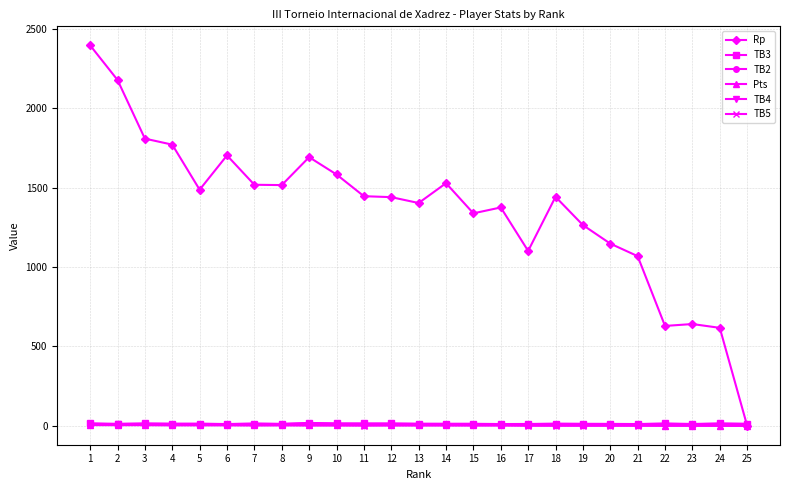

What is the difference between the Rp values at 21 and 8?

448.0